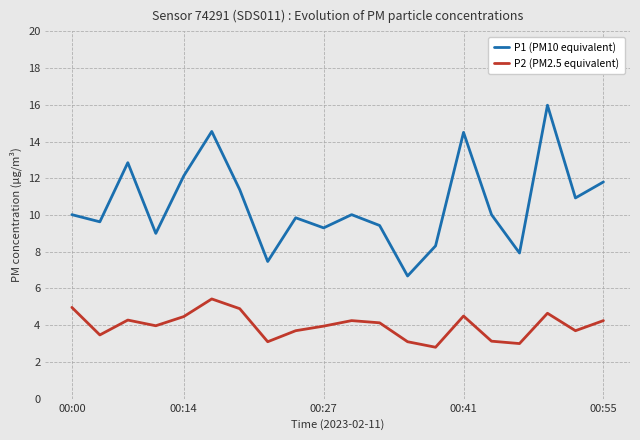

Which series has the widest spread of values?

P1 (PM10 equivalent)